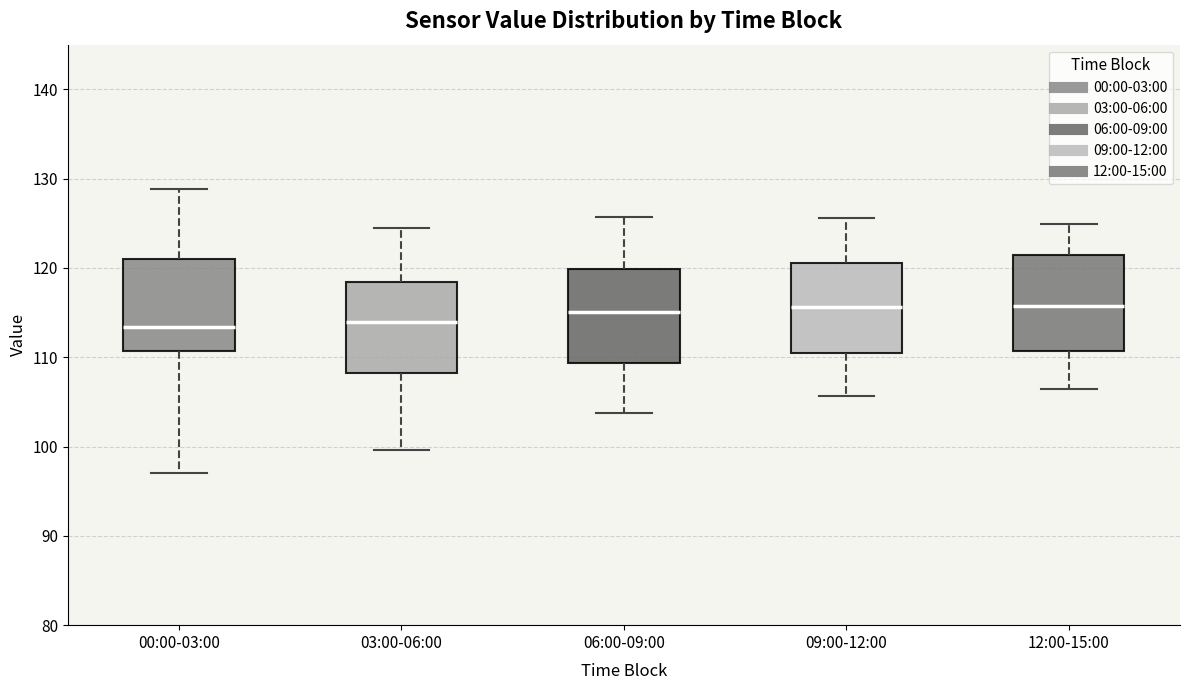

Where does the upper whisker of the box for 06:00-09:00 end on the y-axis? The values are not printed on the chart, so give them approximately, as read against the axis.

126